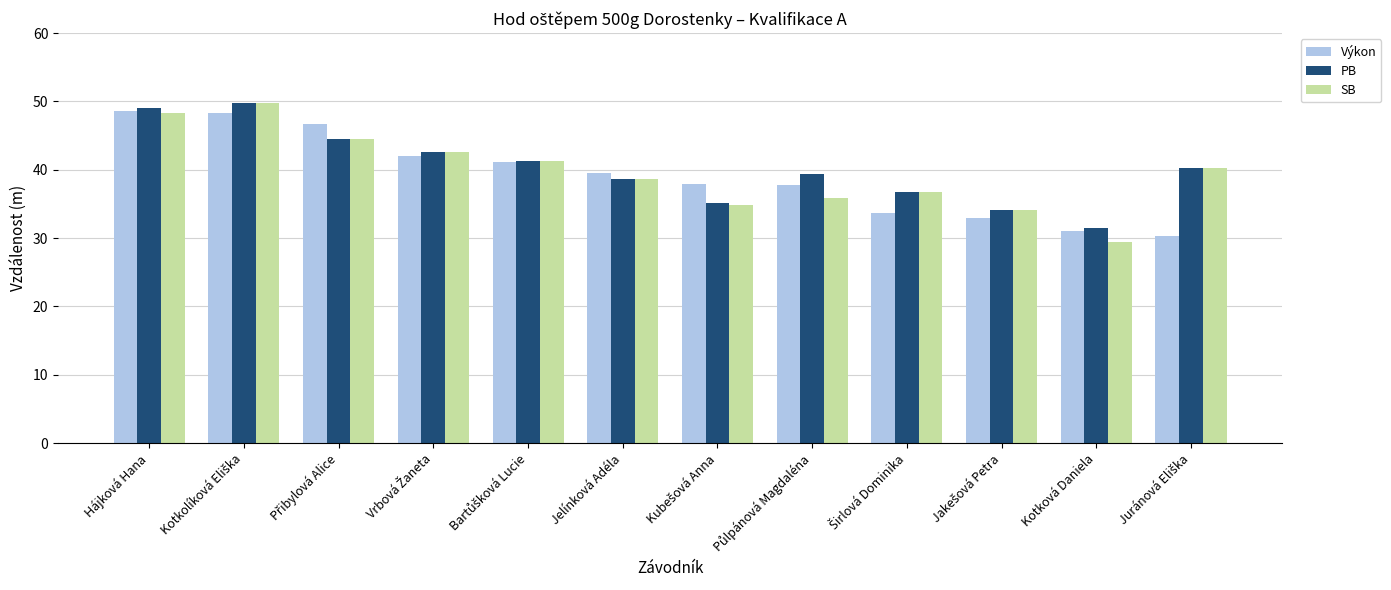

What is the difference between the second highest and minimum values in the Výkon series?

18.0